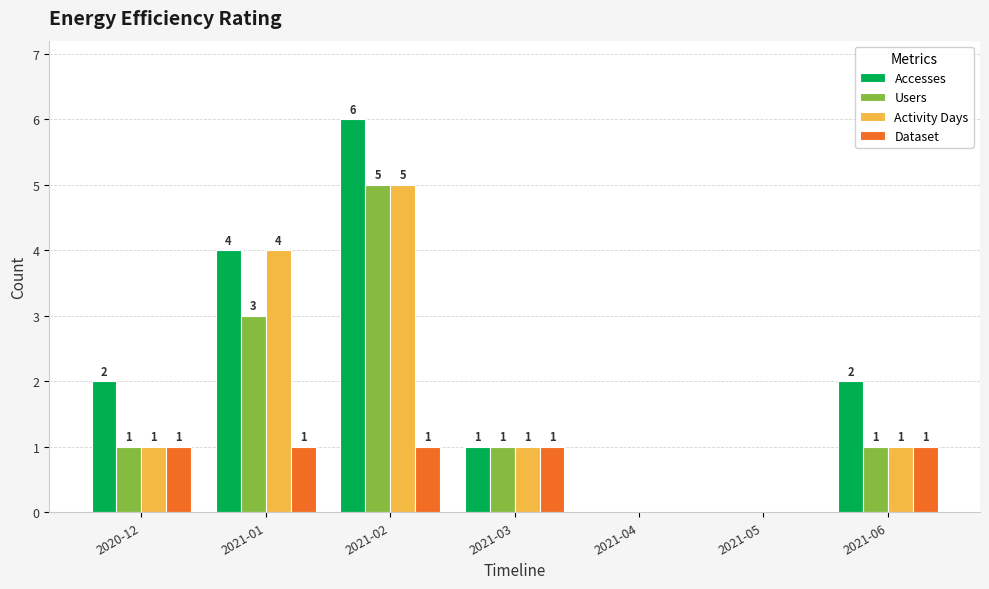

What is the maximum value for Activity Days?

5